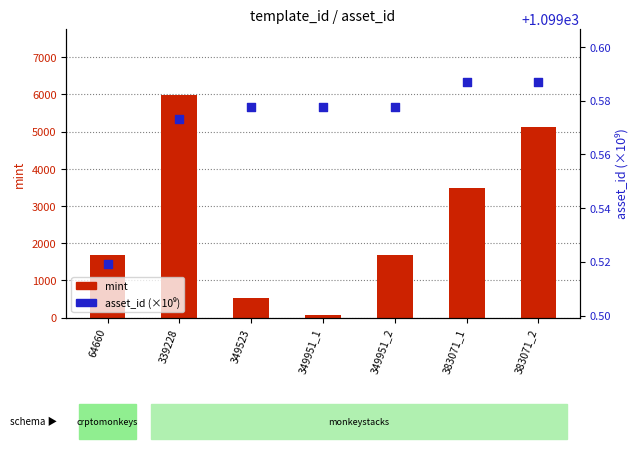

Is the value of mint at 383071_2 greater than the value of asset_id (×10⁹) at 349951_1?

Yes